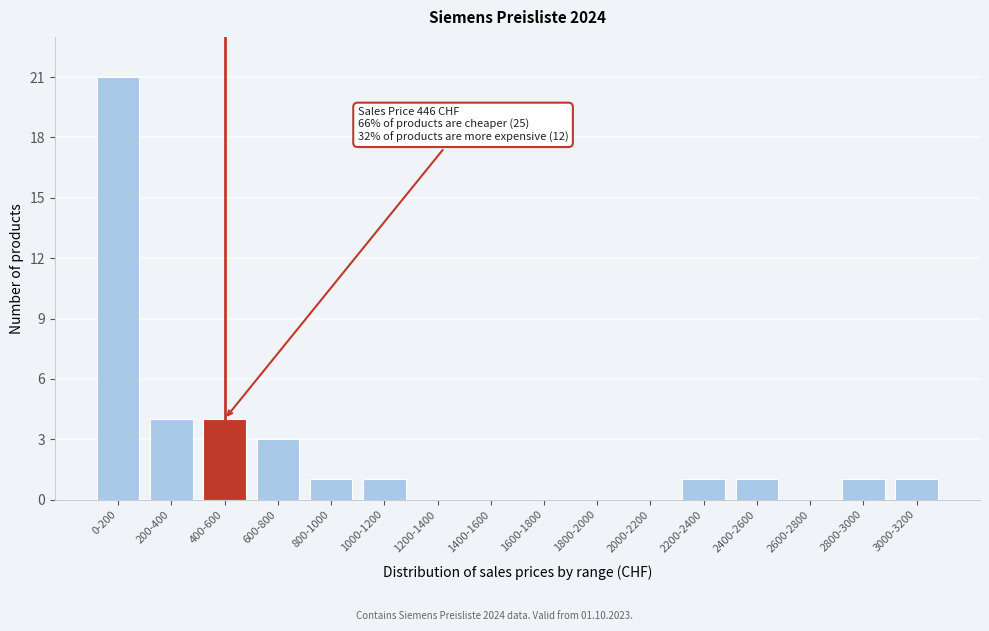

Reading right to left, list all the values displayed in this chart.

3000-3200=1	2800-3000=1	2600-2800=0	2400-2600=1	2200-2400=1	2000-2200=0	1800-2000=0	1600-1800=0	1400-1600=0	1200-1400=0	1000-1200=1	800-1000=1	600-800=3	400-600=4	200-400=4	0-200=21